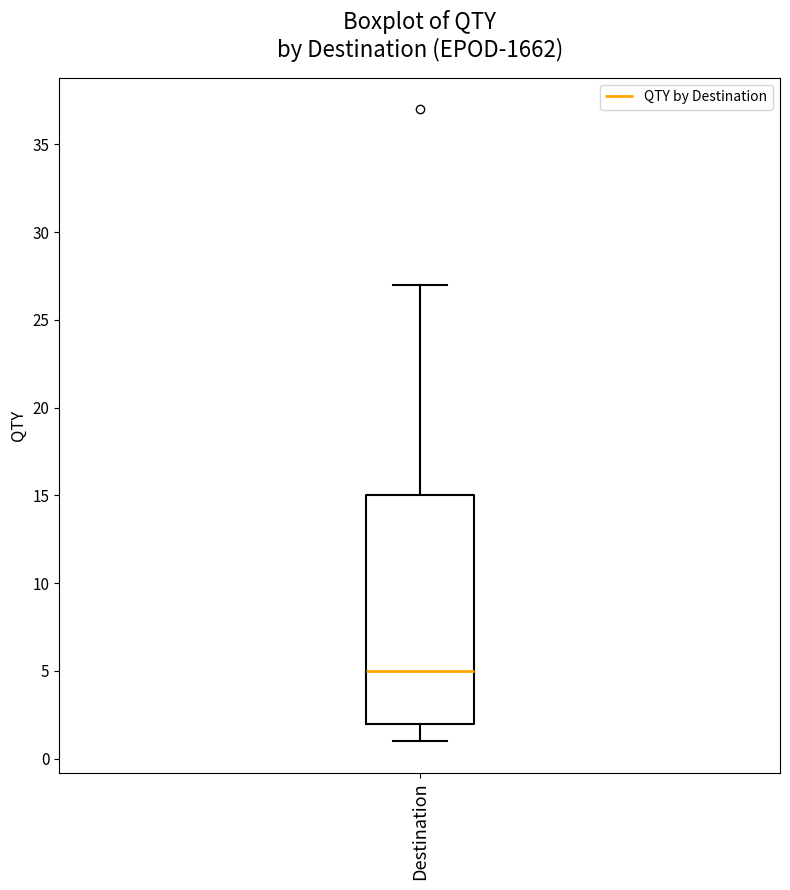

Where is the lower edge of the box for Destination on the y-axis? The values are not printed on the chart, so give them approximately, as read against the axis.

2